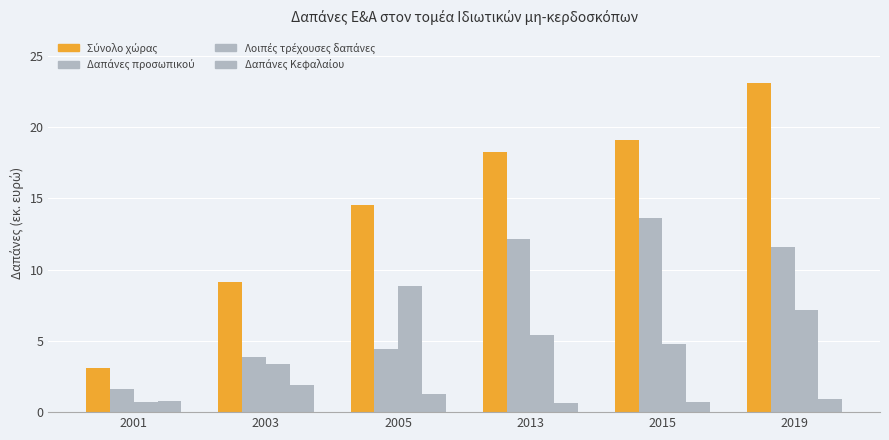

Reading left to right, extract all data points from this chart.

Σύνολο χώρας: 3.1	9.1	14.6	18.2	19.1	23.1
Δαπάνες προσωπικού: 1.6	3.9	4.4	12.2	13.6	11.6
Λοιπές τρέχουσες δαπάνες: 0.7	3.4	8.8	5.4	4.8	7.2
Δαπάνες Κεφαλαίου: 0.8	1.9	1.3	0.6	0.7	0.9